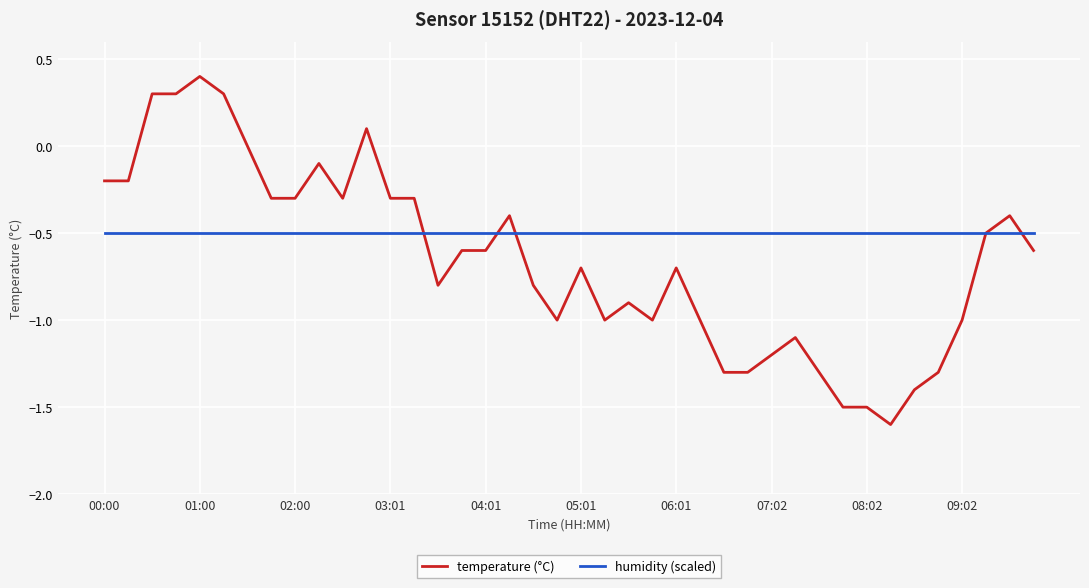

Which series ends up on top after the final intersection of humidity (scaled) and temperature (°C)?

humidity (scaled)